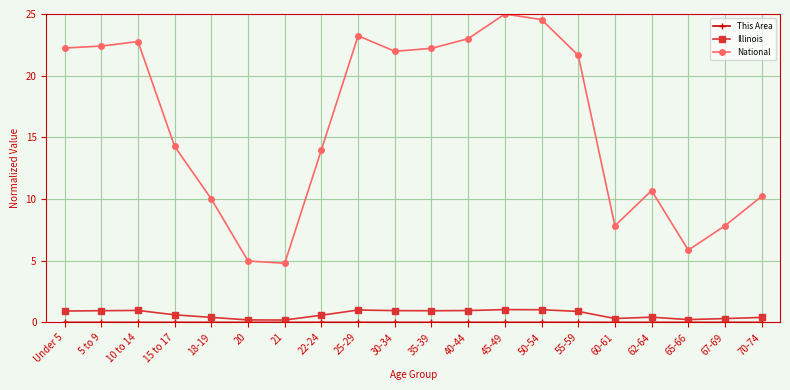

Where does the National series first go above 21?

Under 5